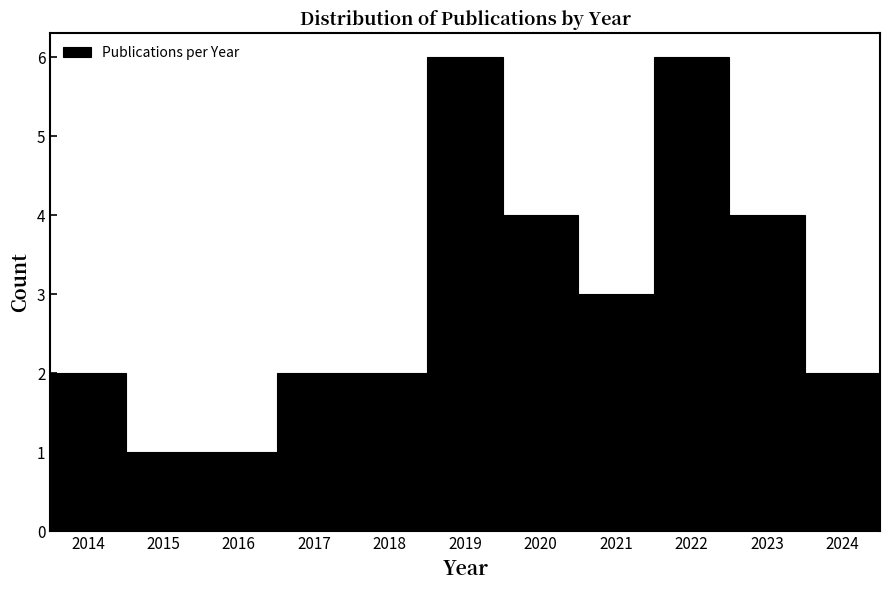

What is the height of the bar covering 2022.5 to 2023.5 on the x-axis? The values are not printed on the chart, so give them approximately, as read against the axis.

4